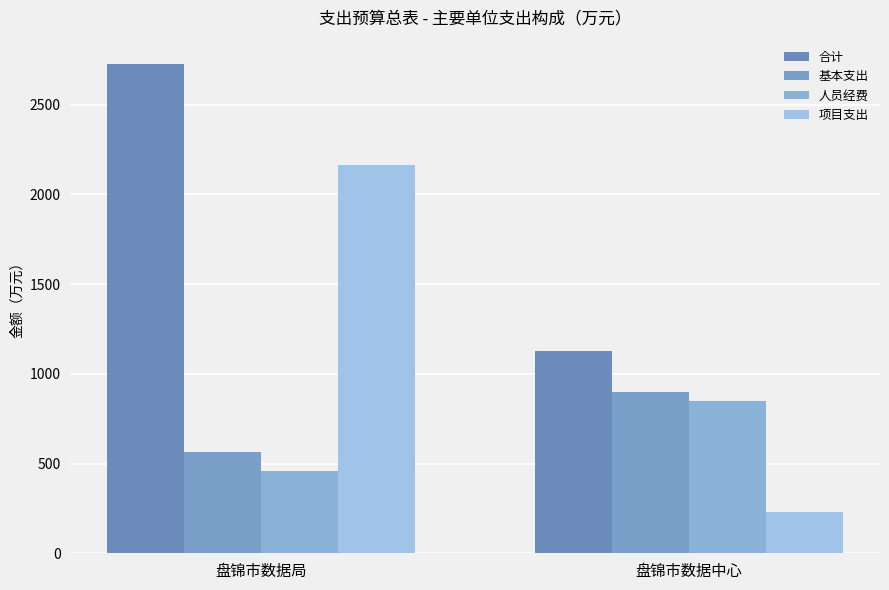

What is the label of the 1st bar from the right?

盘锦市数据中心